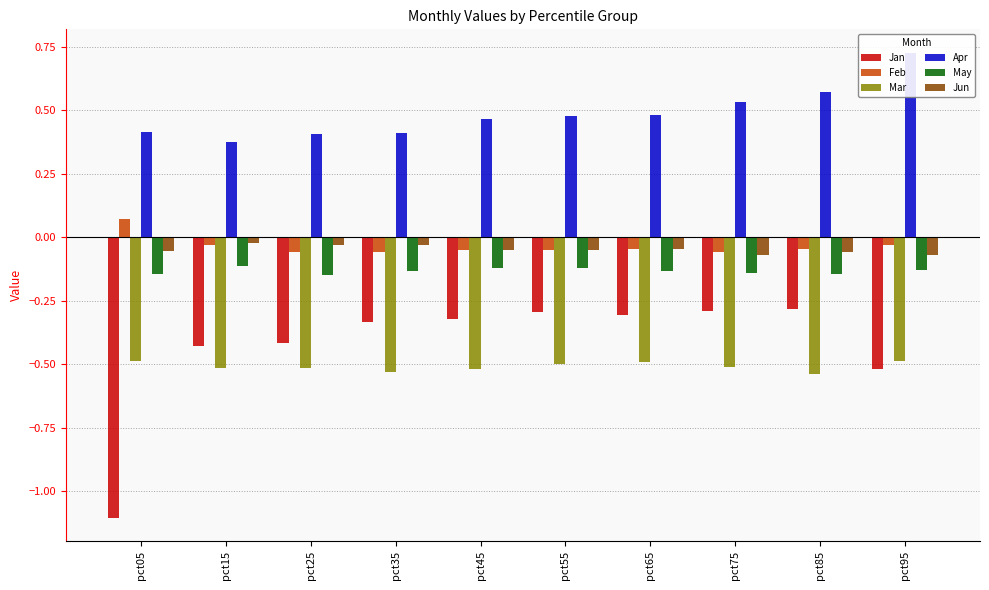

The value of Apr at pct25 is 0.4. True or false?

True